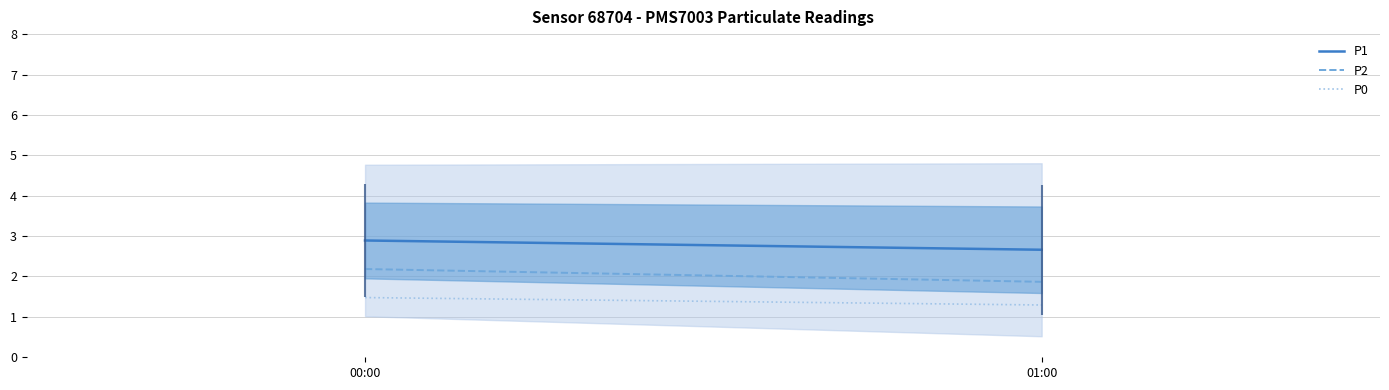

What is the total value across all series at 01:00?

5.8